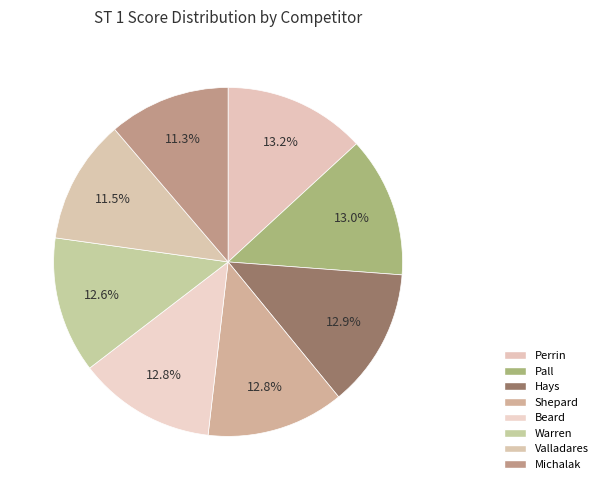

How many segments does this pie chart have?

8